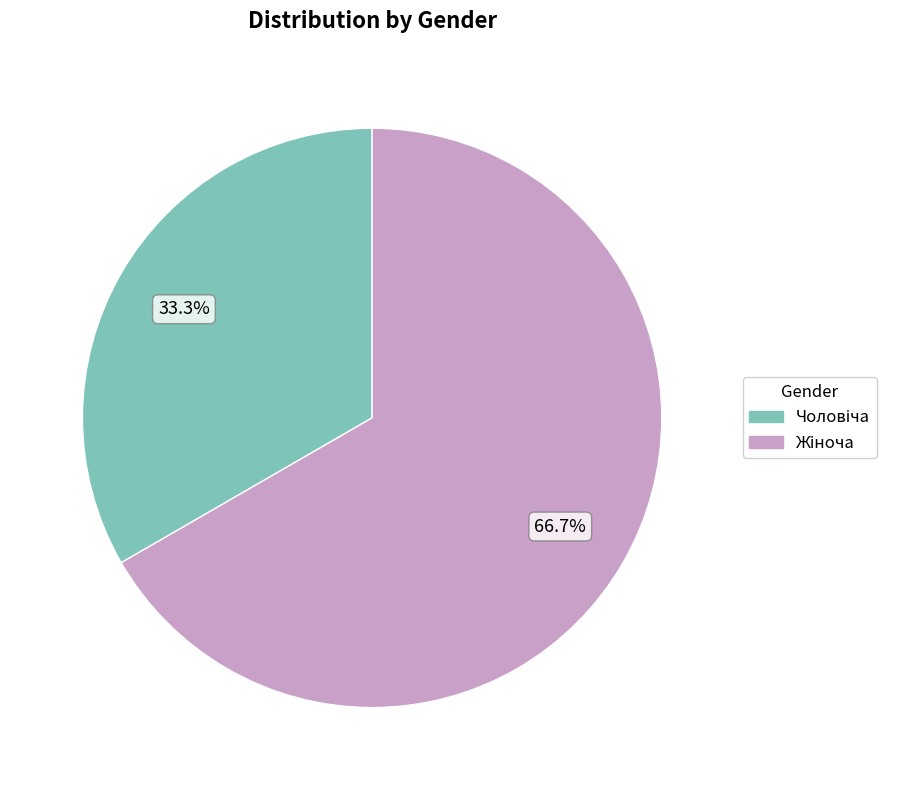

Does any single category account for the majority?

Yes